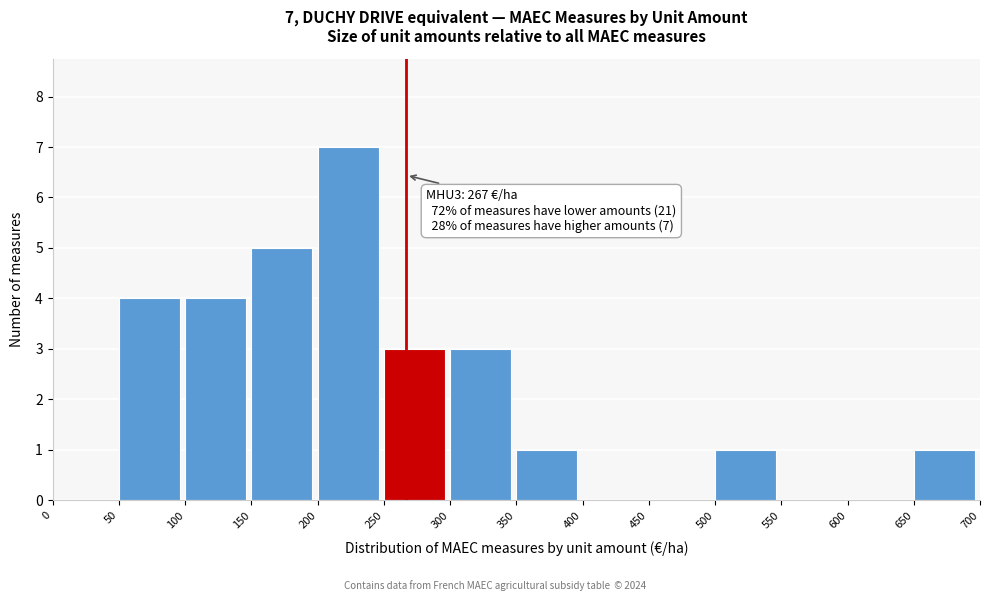

Over which range of the x-axis is the bar tallest?

200 to 250